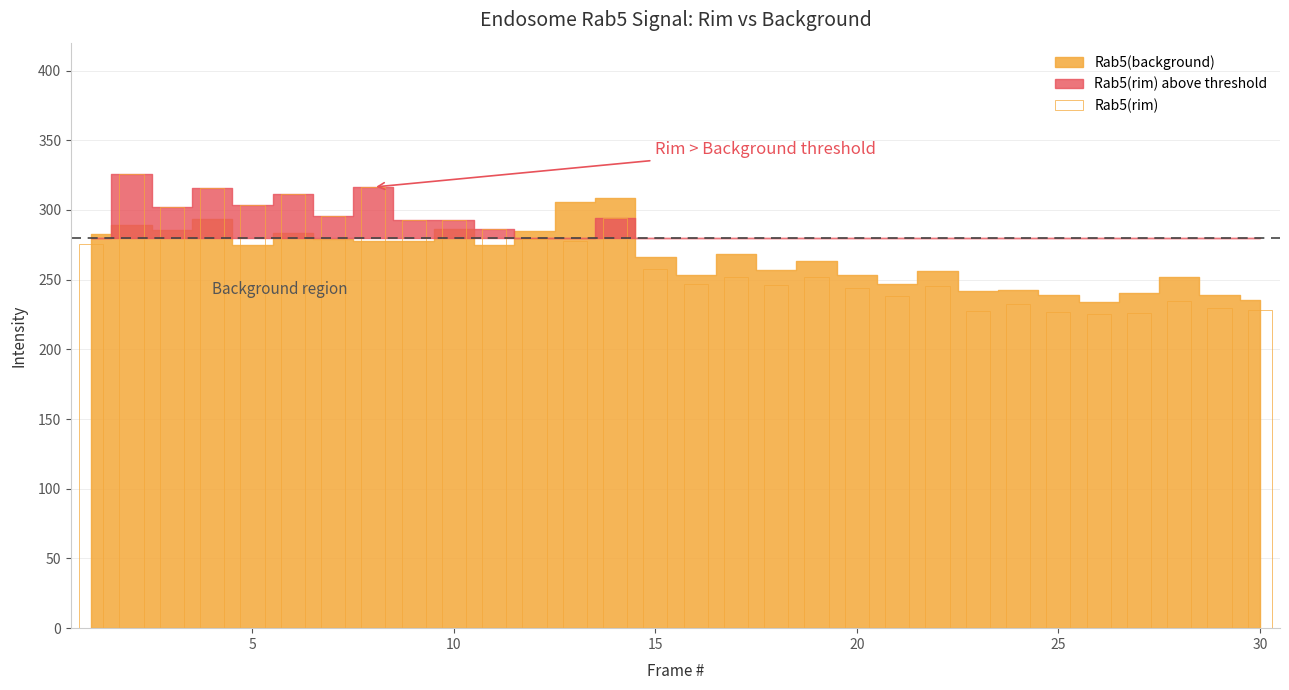

What is the greatest value displayed?

325.7